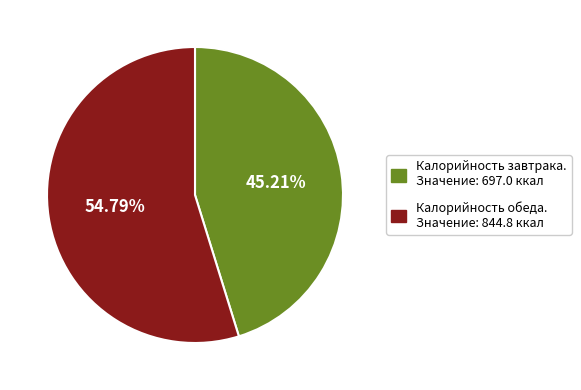

How many slices are in this pie chart?

2